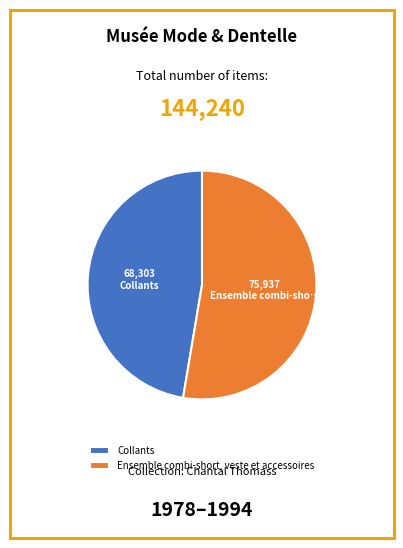

Is it true that Collants is 54% of the pie?

False